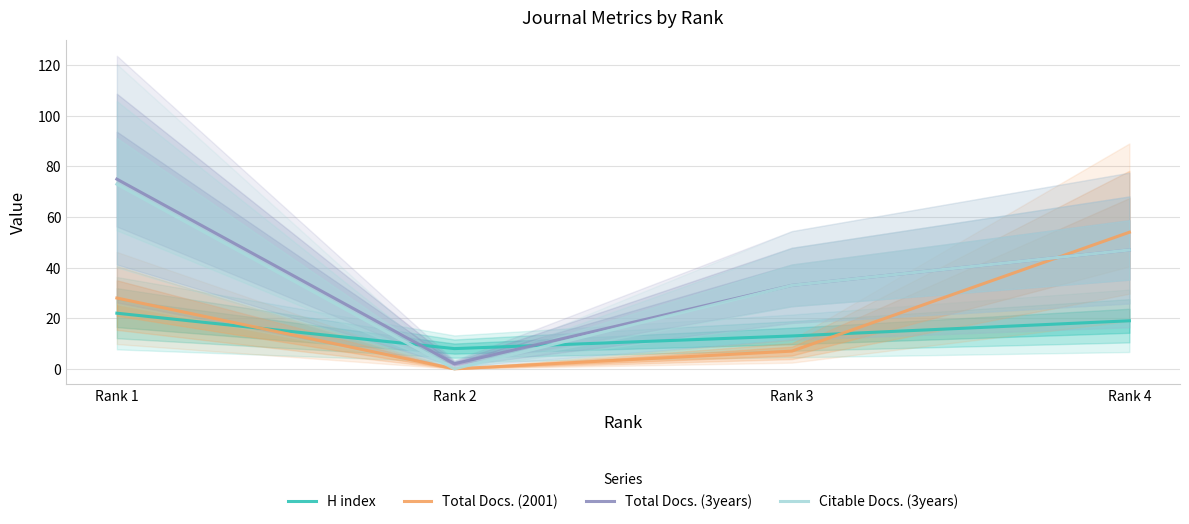

True or false: H index has more than 2 points higher than both neighbors.

False